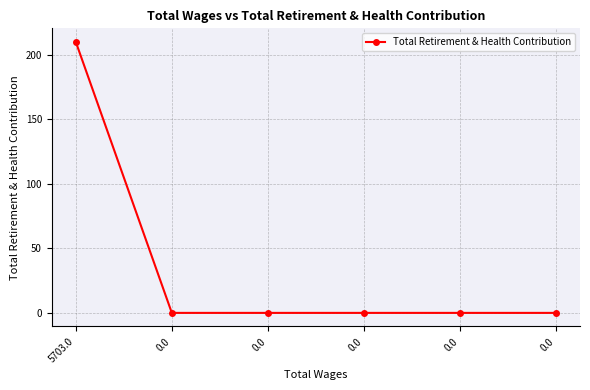

Does the chart have visible grid lines?

Yes